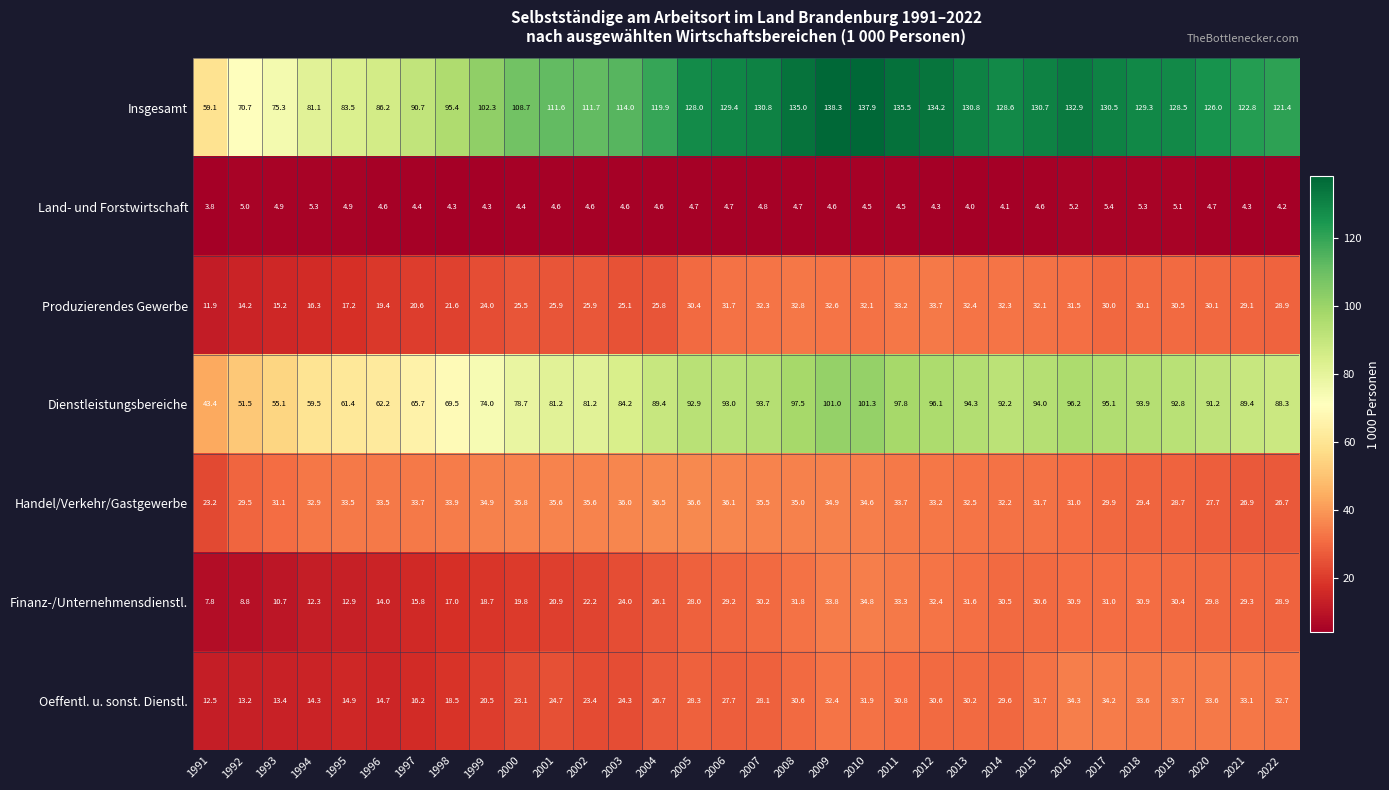

What is the difference between the Produzierendes Gewerbe values at 1991 and 2022?

17.0